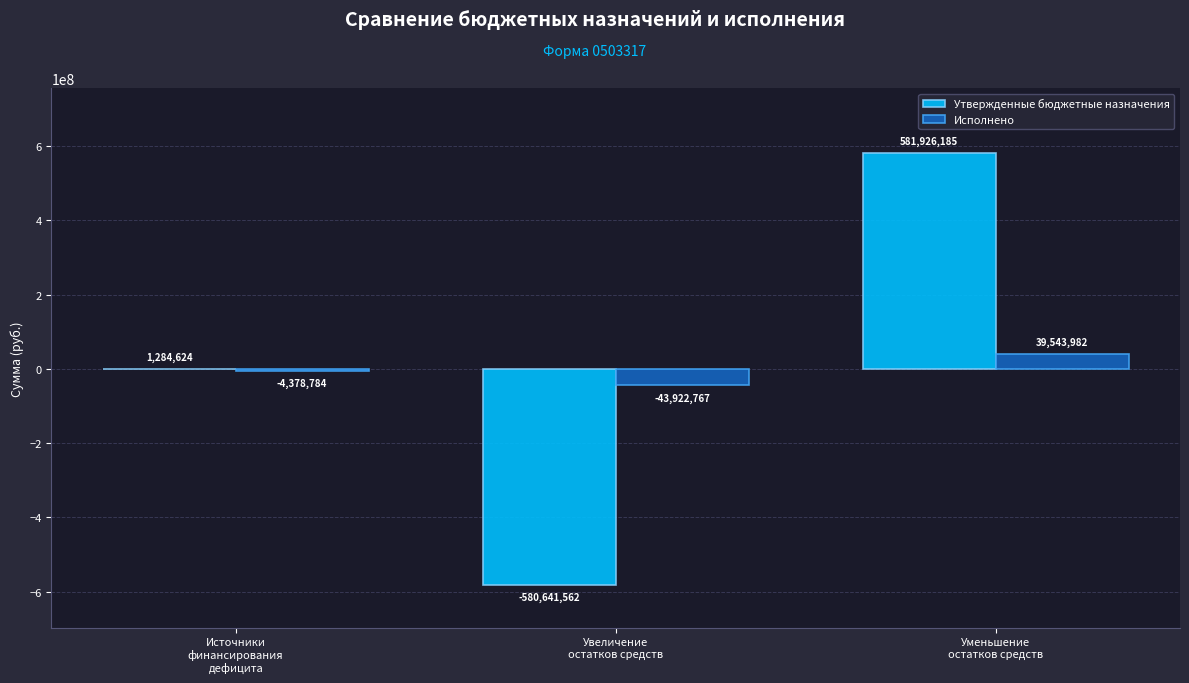

Which series has the largest total across all categories?

Утвержденные бюджетные назначения